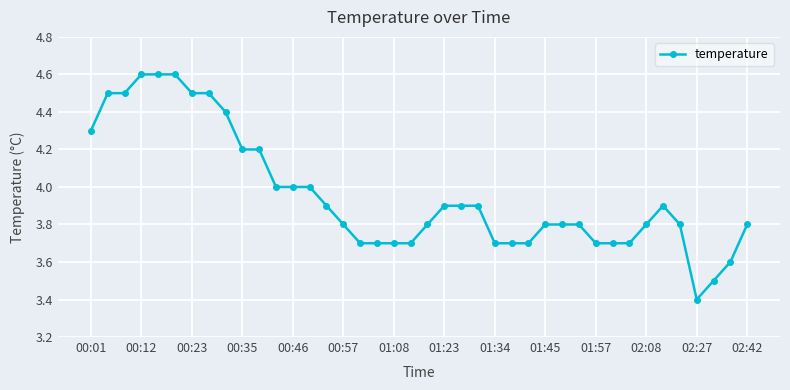

What is the minimum value shown in the chart?

3.4